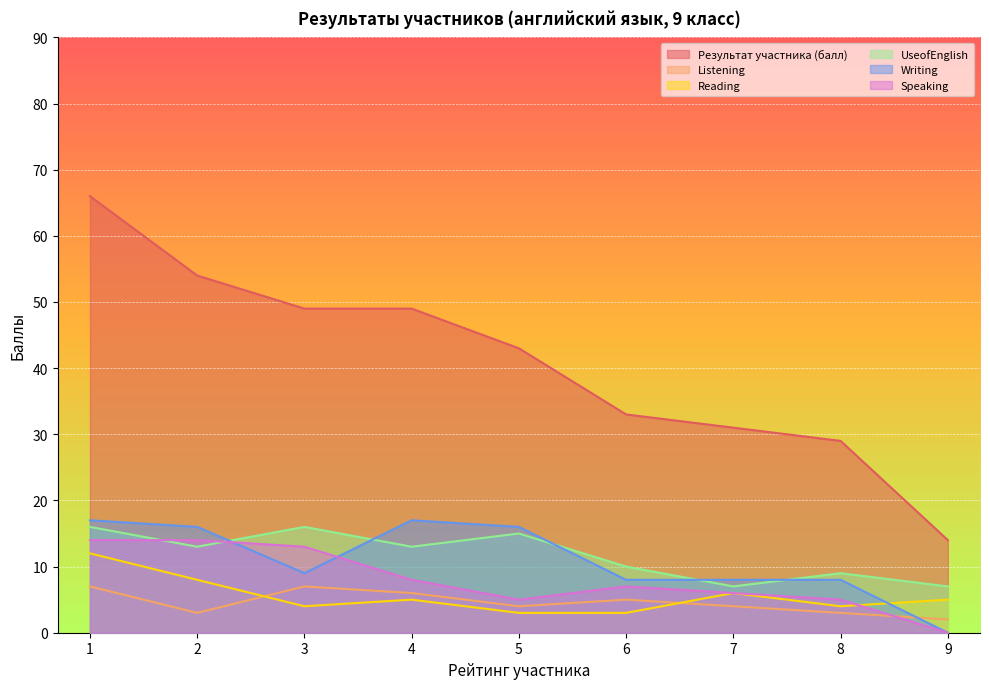

The value of Результат участника (балл) at 9 is 14. True or false?

True